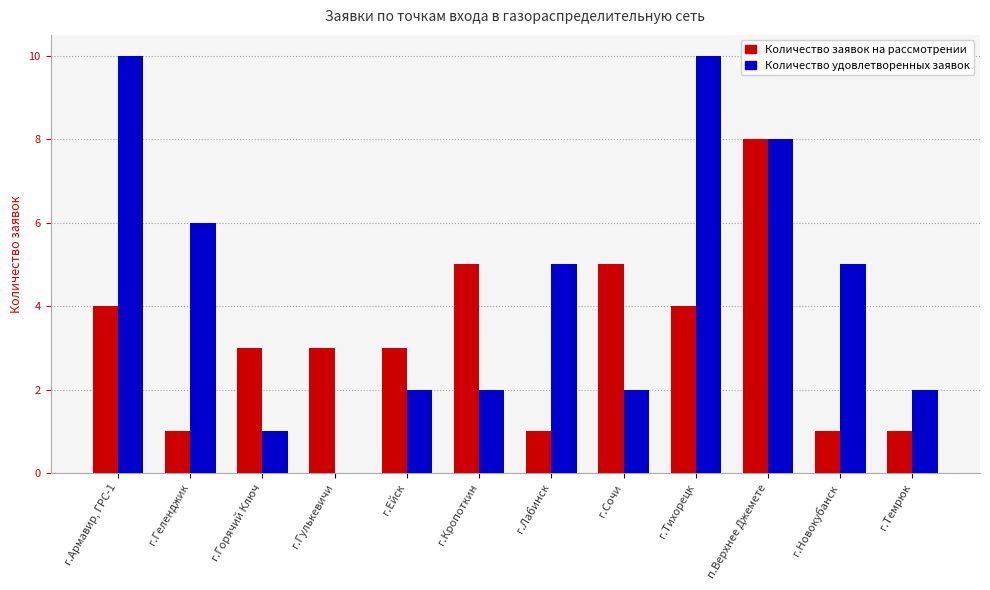

Which series has the largest total across all categories?

Количество удовлетворенных заявок